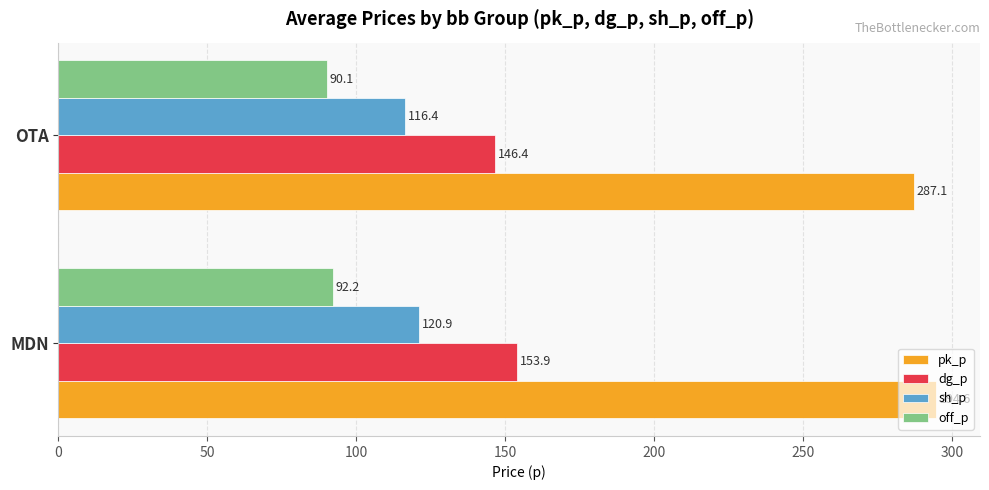

Is the value of dg_p at OTA greater than the value of off_p at OTA?

Yes